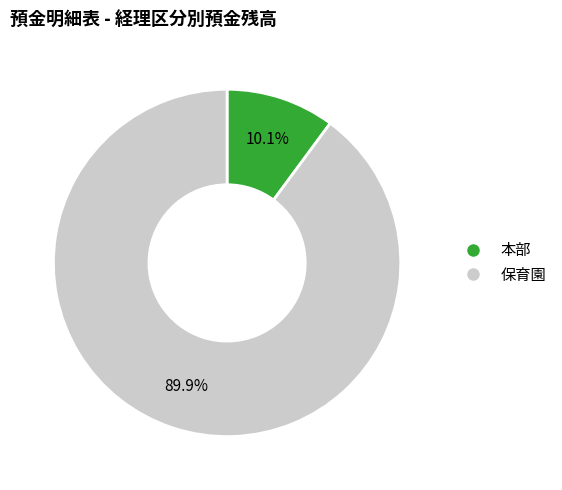

Is there a majority slice in this chart?

Yes